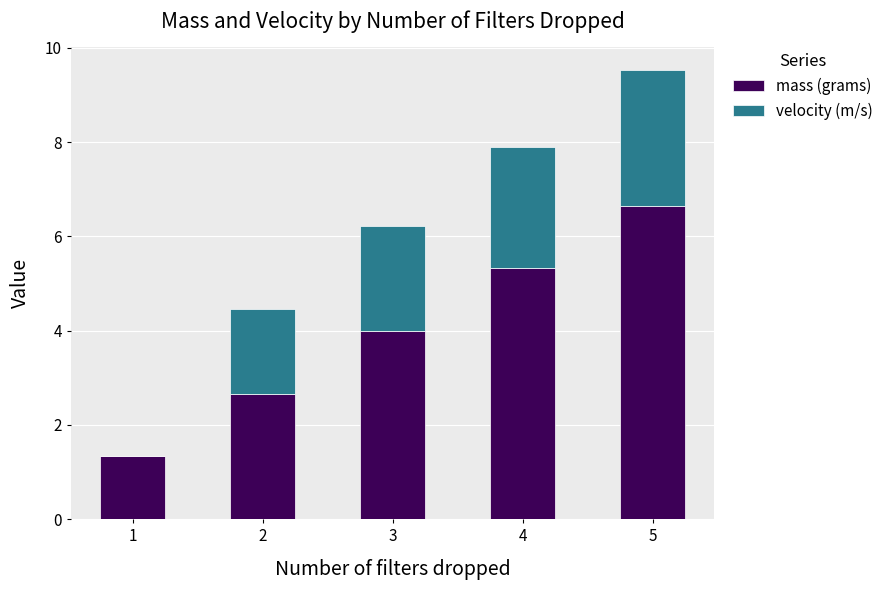

True or false: mass (grams) has a value of 5.8 at 3.

False